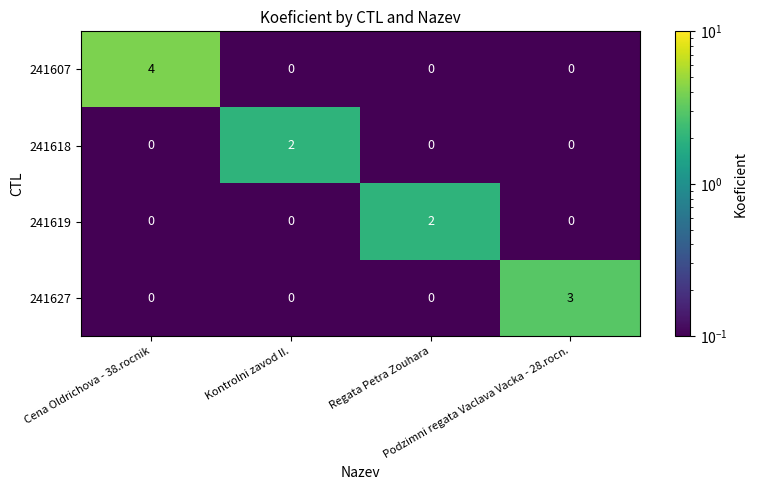

How many data points does each series have?

4